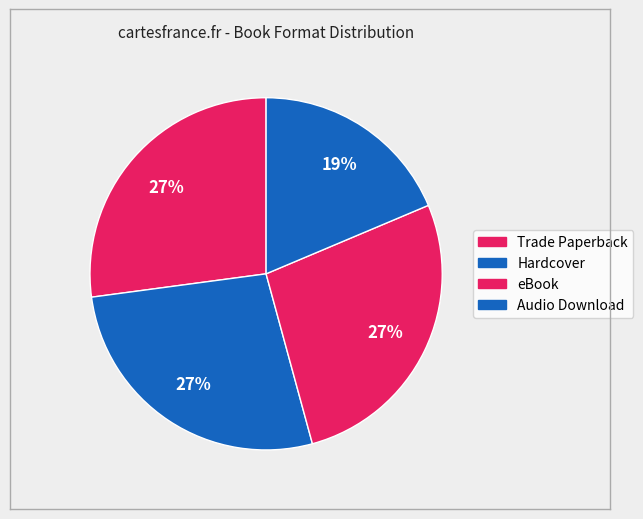

To the nearest percent, what is the average slice percentage?

25%